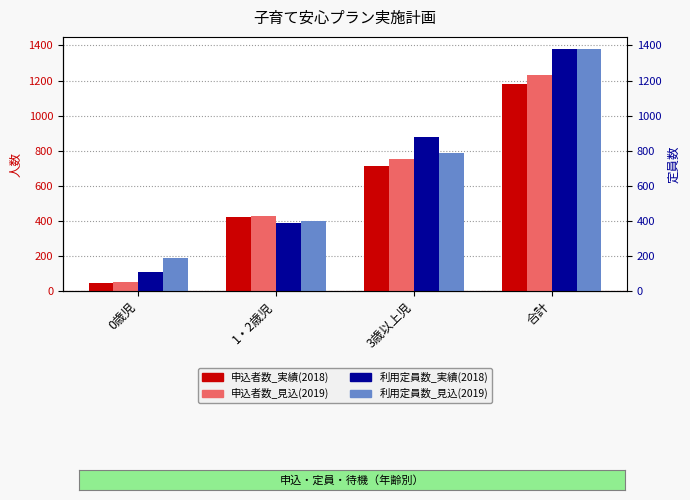

Which series has the widest spread of values?

利用定員数_実績(2018)